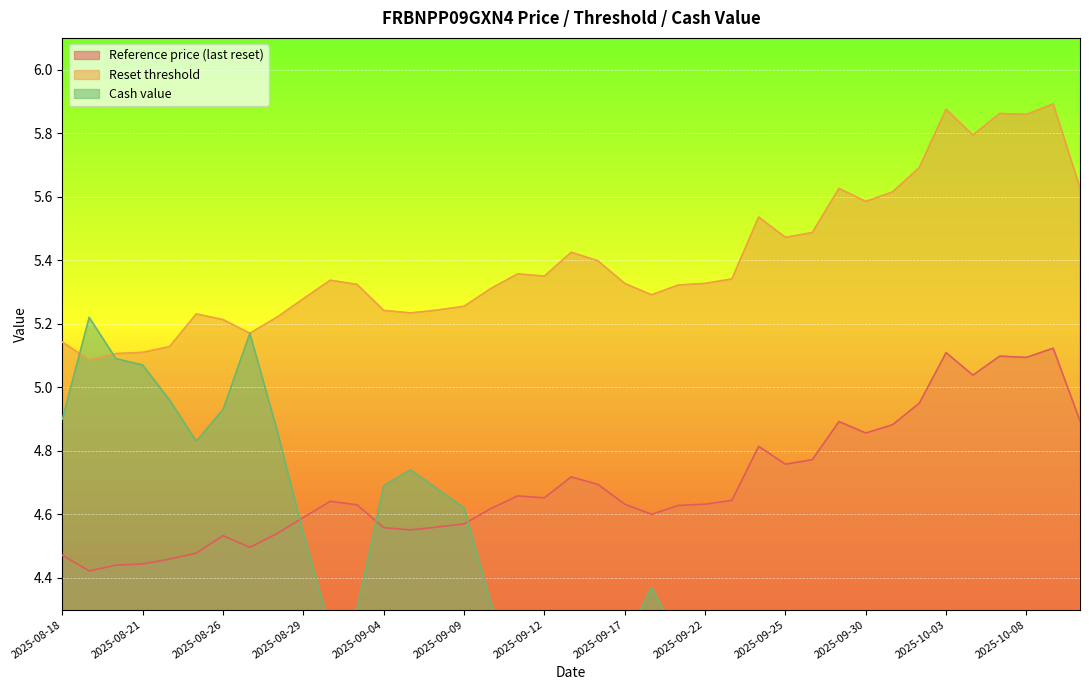

Between 2025-09-04 and 2025-09-02, which series saw the biggest shift?

Cash value